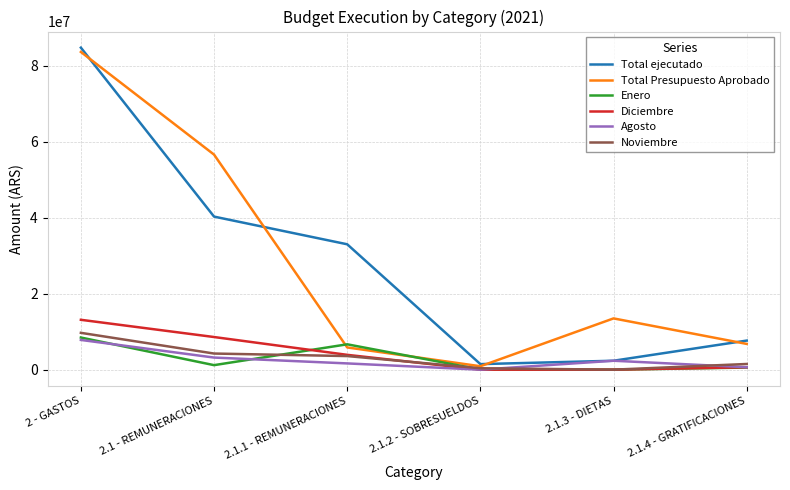

Is the value of Total Presupuesto Aprobado at 2.1.3 - DIETAS greater than the value of Diciembre at 2.1.3 - DIETAS?

Yes